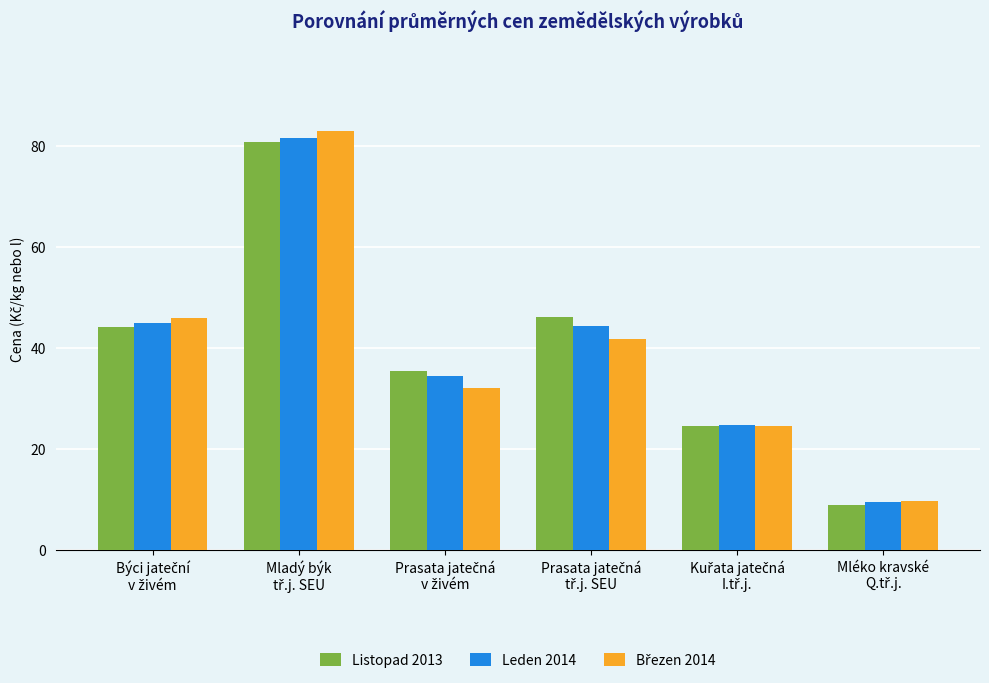

What is the maximum value shown in the chart?

83.0